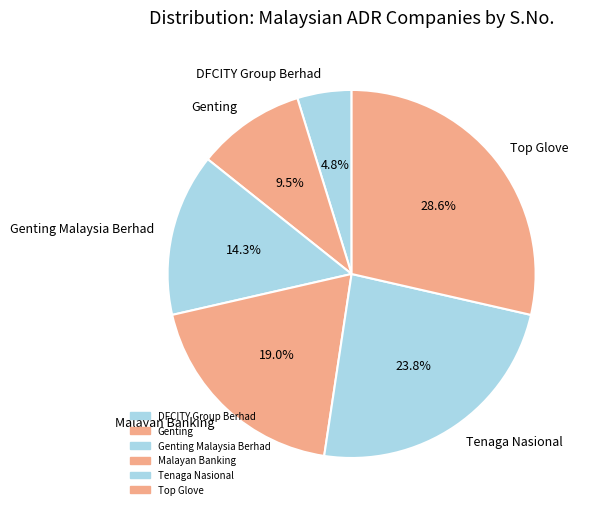

Is there a majority slice in this chart?

No